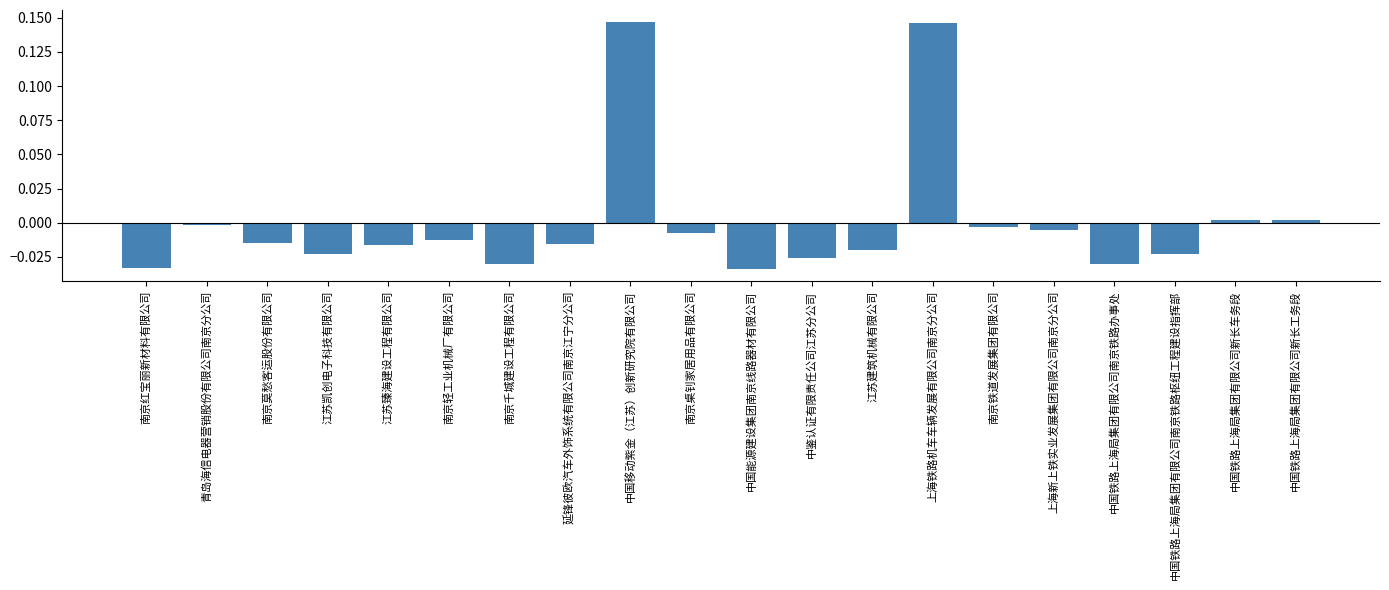

What is the label of the 15th bar from the left?

南京铁道发展集团有限公司